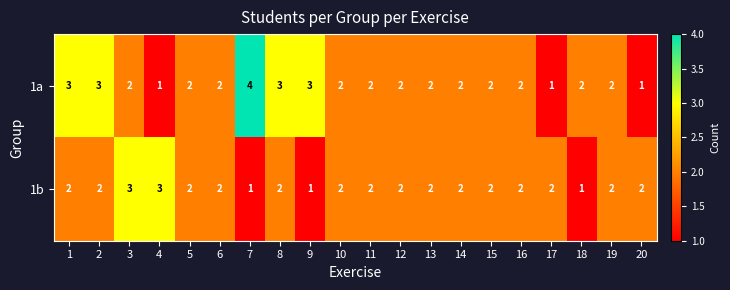

Count the number of categories in the chart.

20